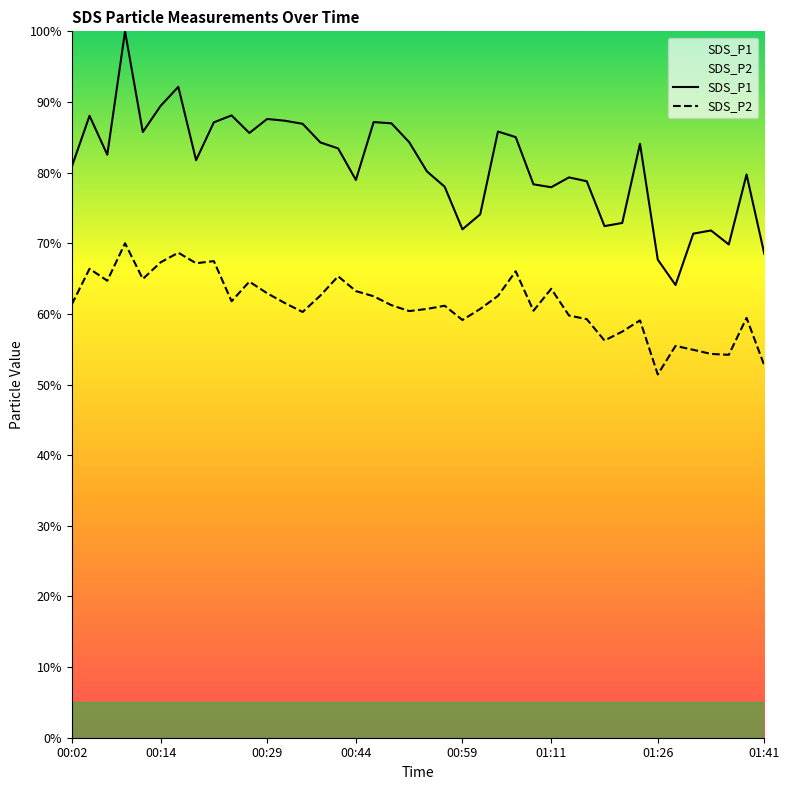

Rank the series by their maximum value, from lowest to highest.

SDS_P2, SDS_P1